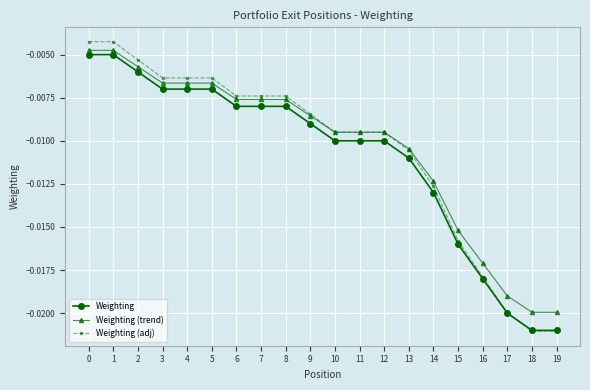

Which series changed the most between 3 and 19?

Weighting (adj)